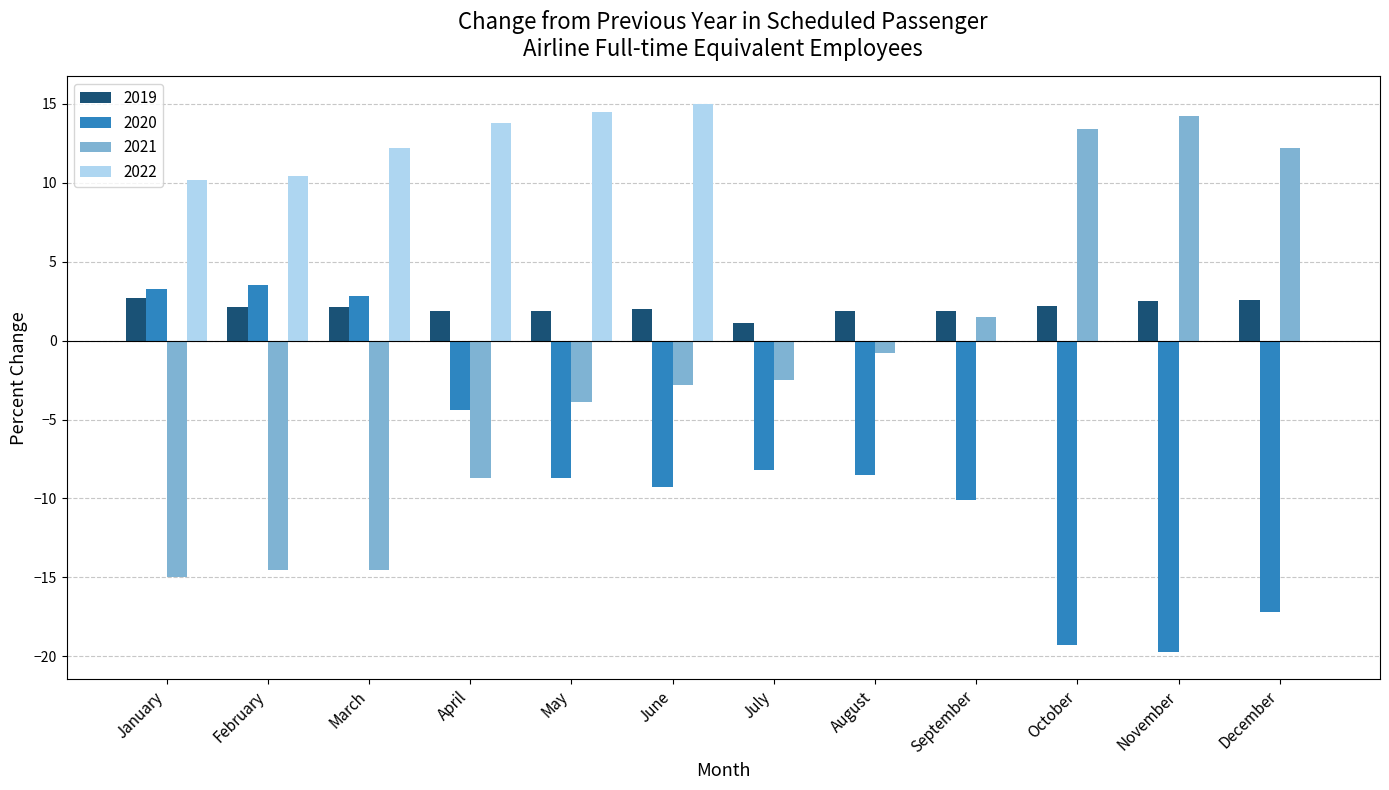

Is the value of 2022 at February greater than the value of 2019 at November?

Yes